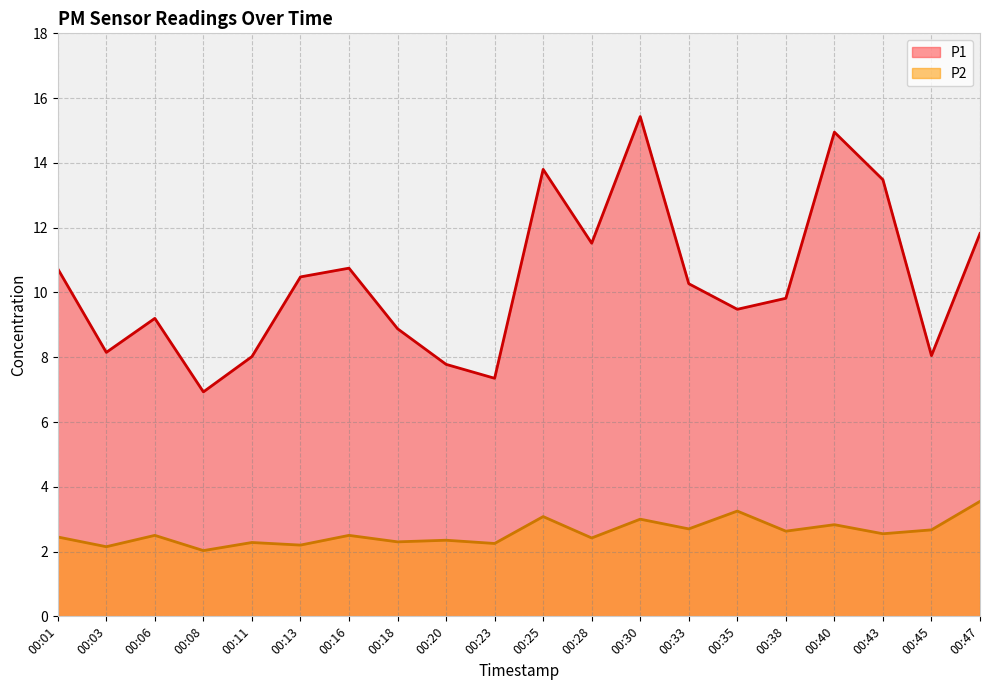

Does the chart have visible grid lines?

Yes